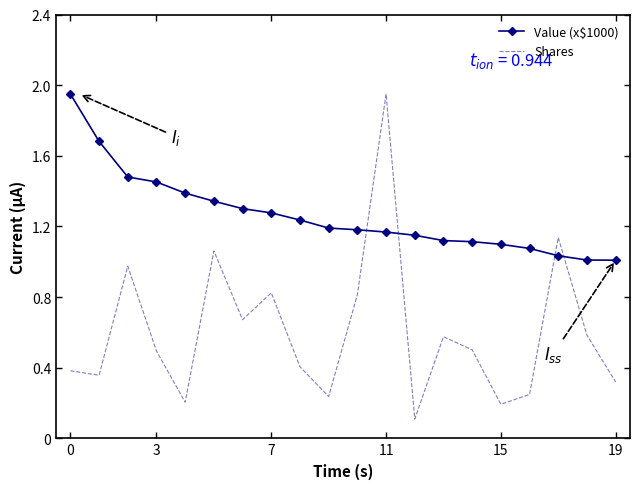

Which series has the widest spread of values?

Shares